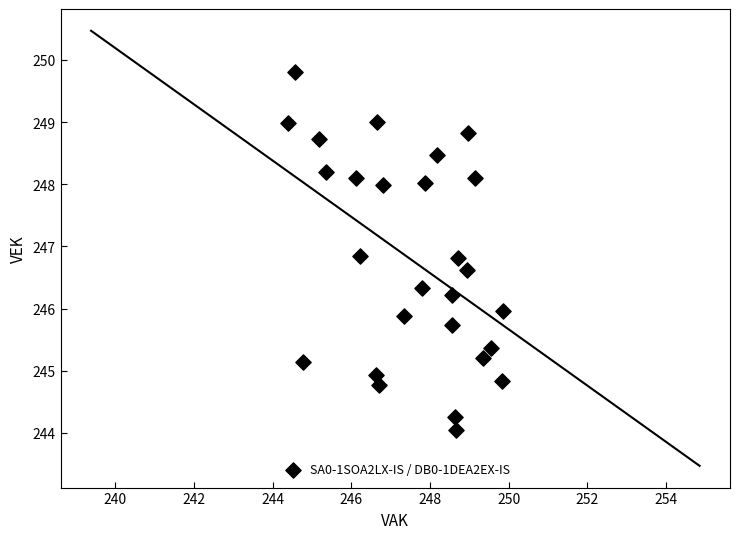

What is the range of Y values (max minus min)?

5.8